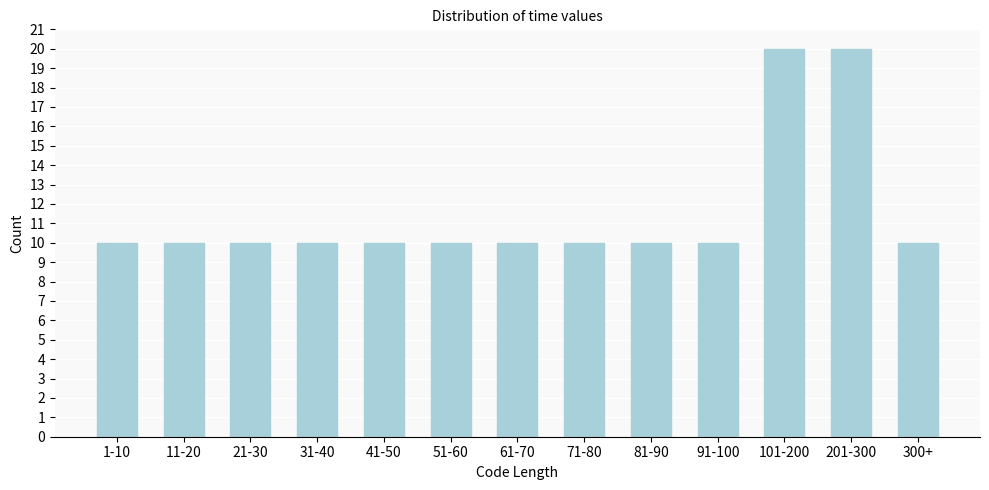

Reading left to right, transcribe all the data shown in this chart.

1-10=10	11-20=10	21-30=10	31-40=10	41-50=10	51-60=10	61-70=10	71-80=10	81-90=10	91-100=10	101-200=20	201-300=20	300+=10